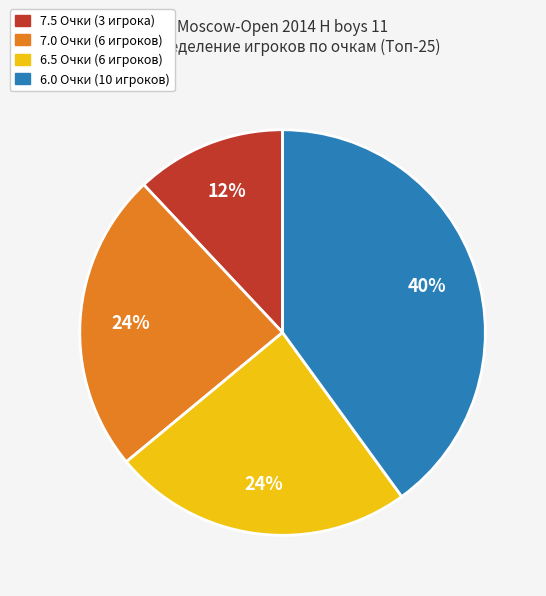

Is there a majority slice in this chart?

No